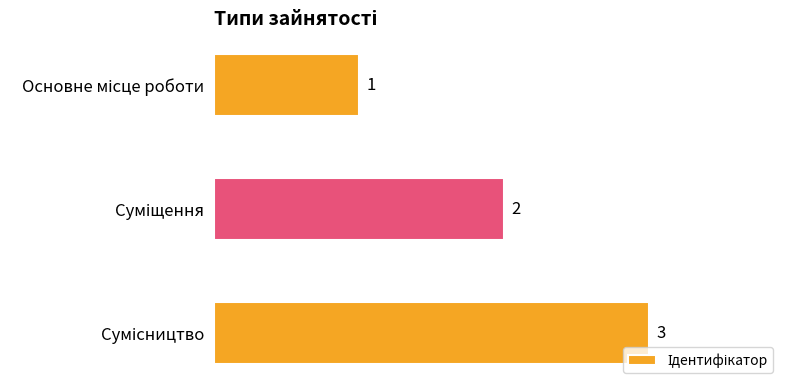

What is the value of the 2nd bar from the top?

2